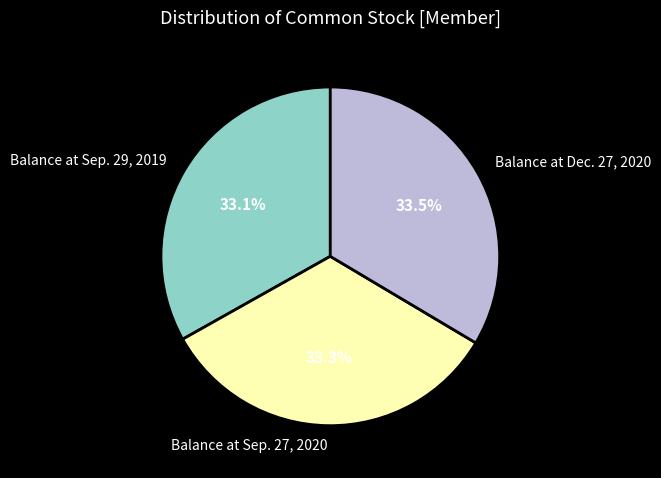

How much of the chart is everything except Balance at Dec. 27, 2020?

66.5%